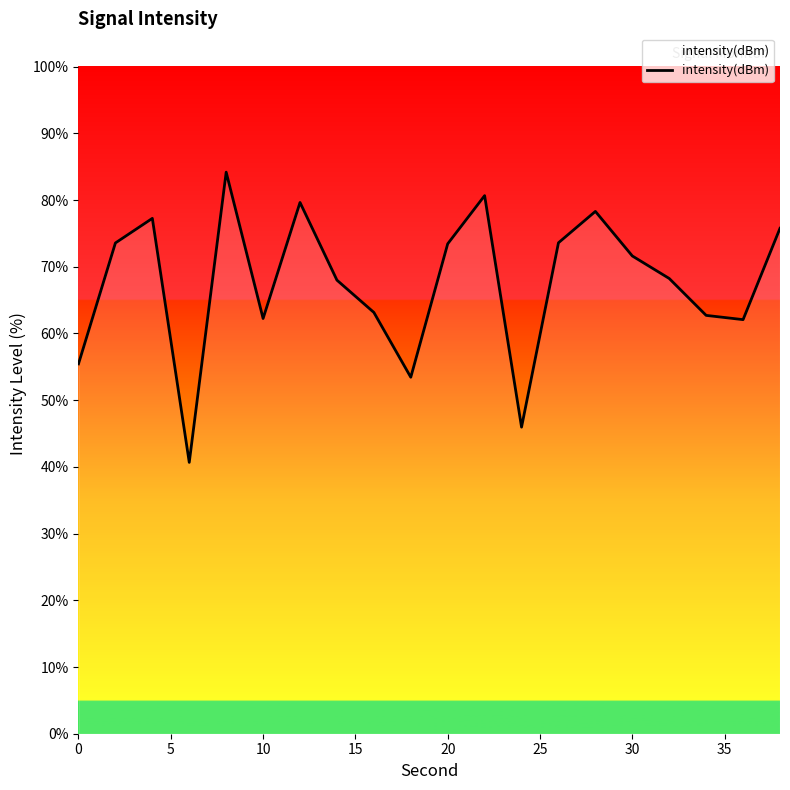

What is the difference between the maximum and minimum values?

43.5